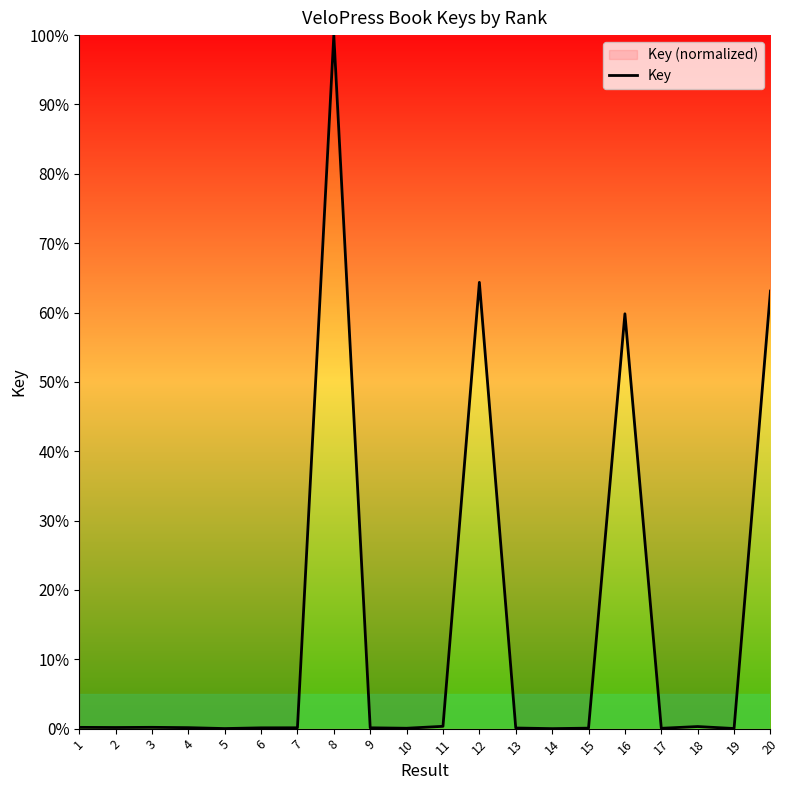

How many points are higher than both their immediate neighbors (excluding endpoints)?

5